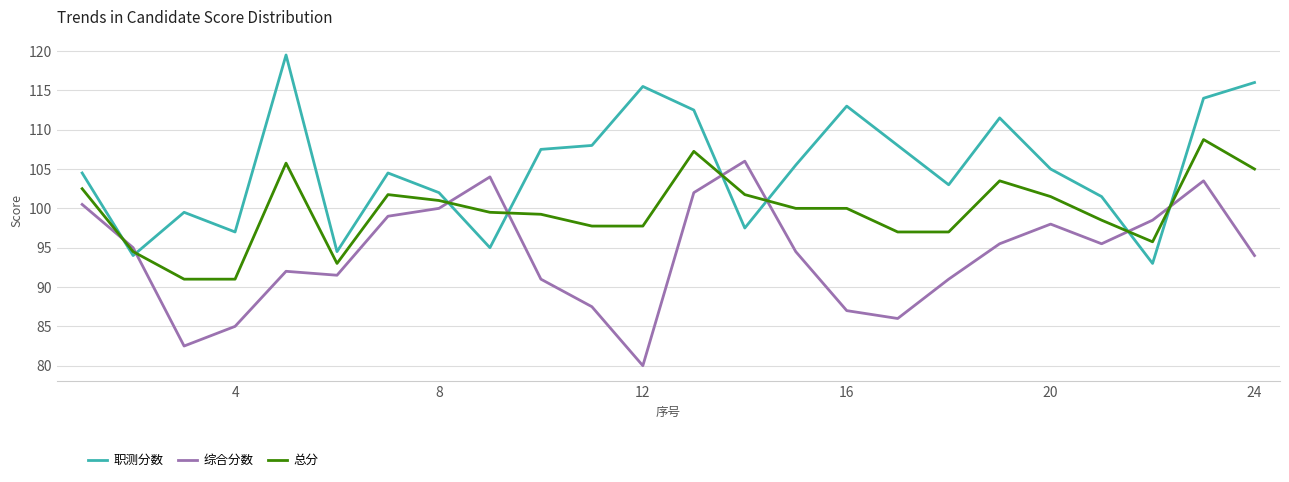

What are all the series names shown in the legend?

职测分数, 综合分数, 总分